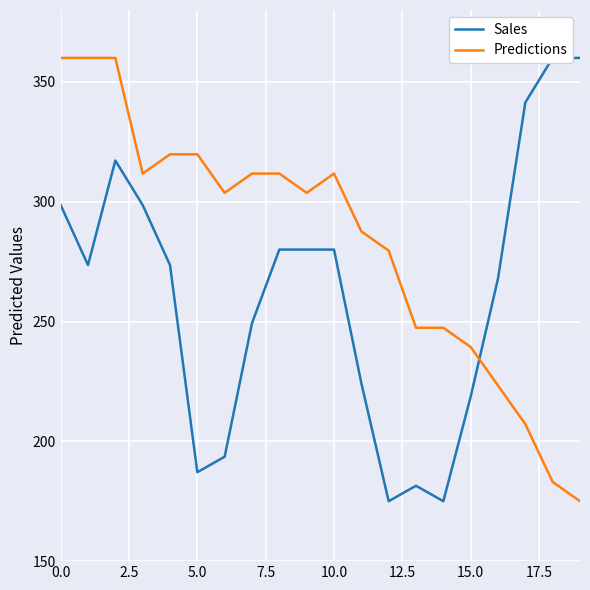

Which series has the largest range (max minus min)?

Sales